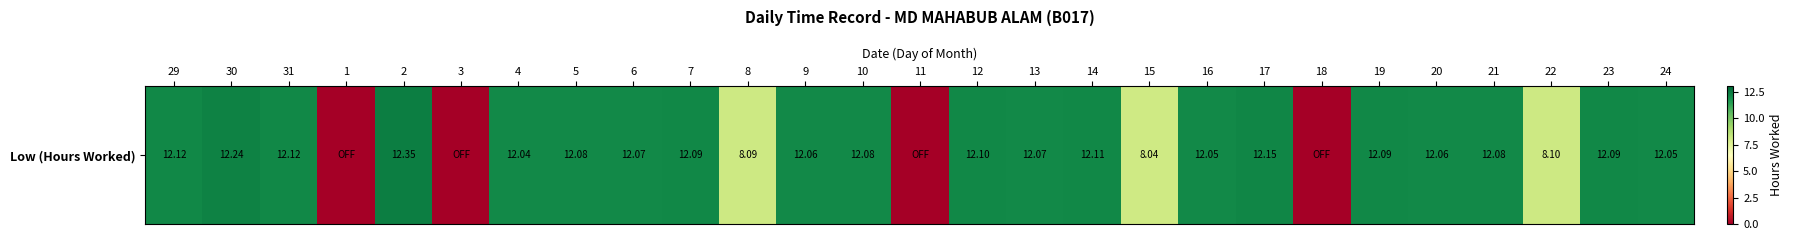

How many series are shown in this chart?

1